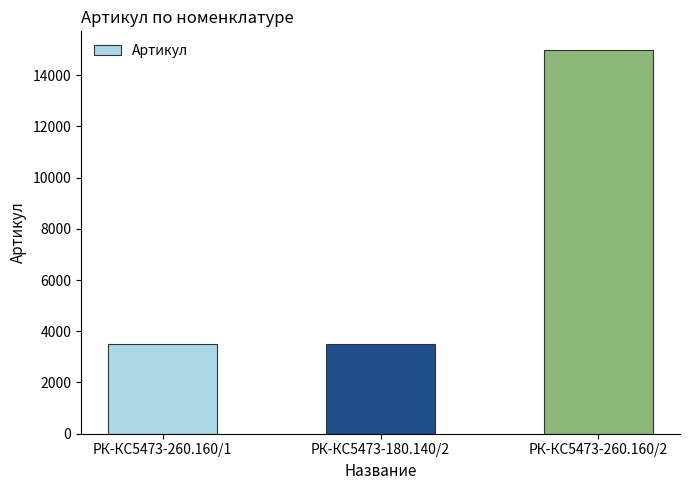

What is the maximum value shown in the chart?

14962